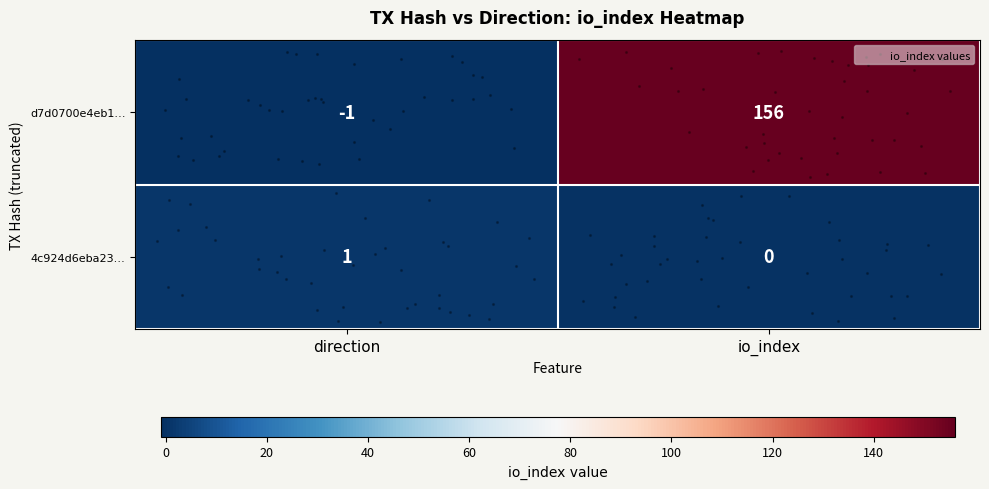

At how many categories does at least one series exceed 7?

1